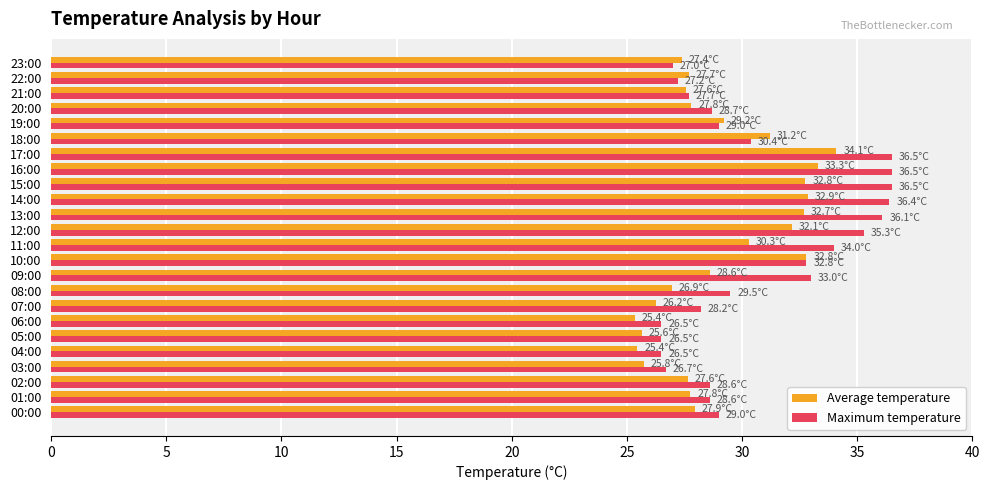

What is the highest value of the Average temperature series?

34.1